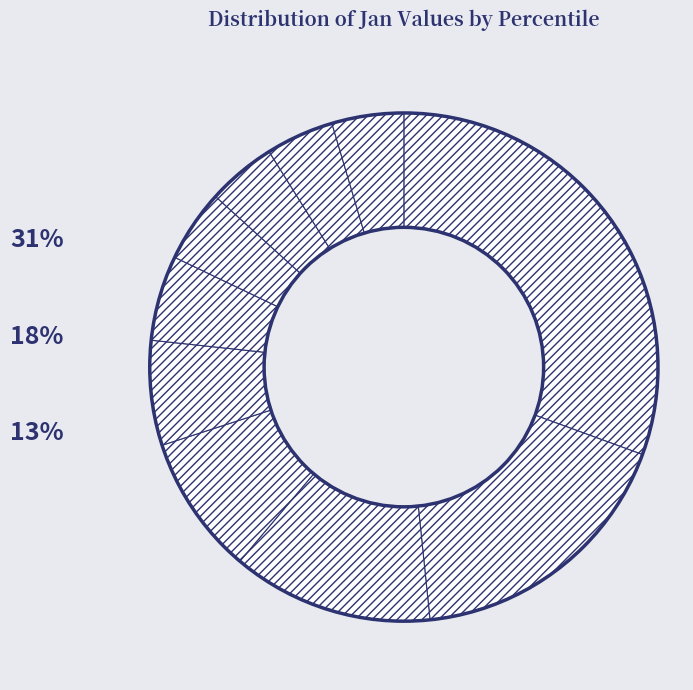

Is there any slice that represents more than half of the pie?

No